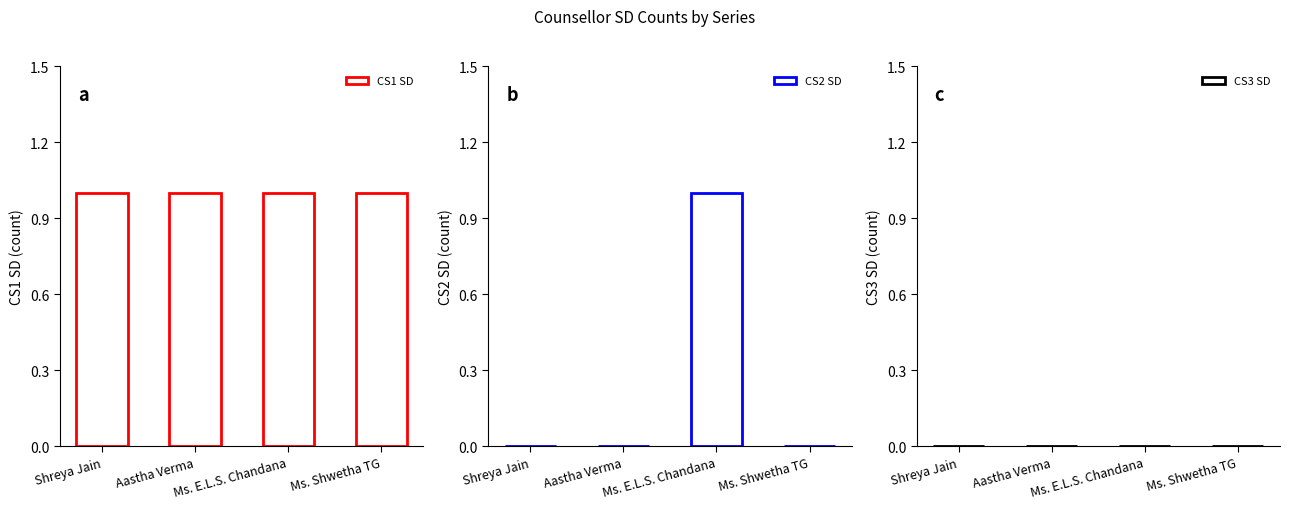

List the labels in order of CS3 SD value, smallest first.

Shreya Jain, Aastha Verma, Ms. E.L.S. Chandana, Ms. Shwetha TG